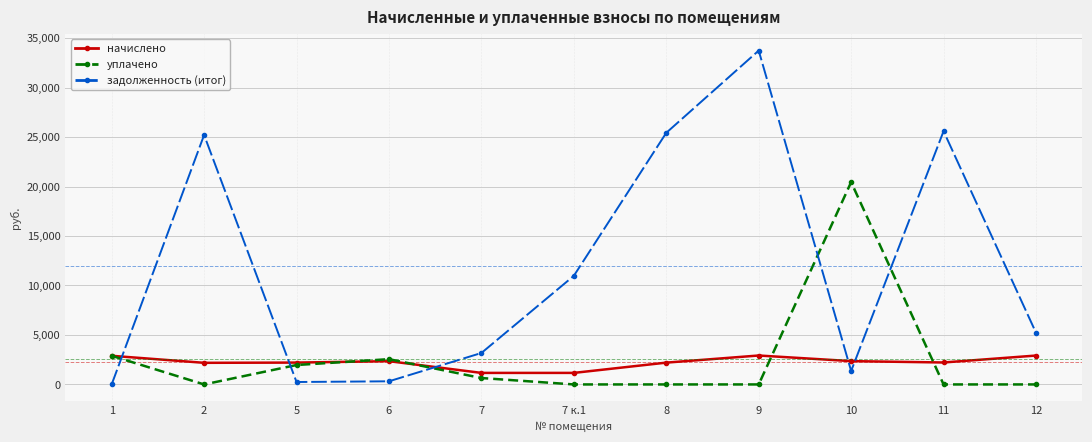

What is the label of the 11th point from the left?

12